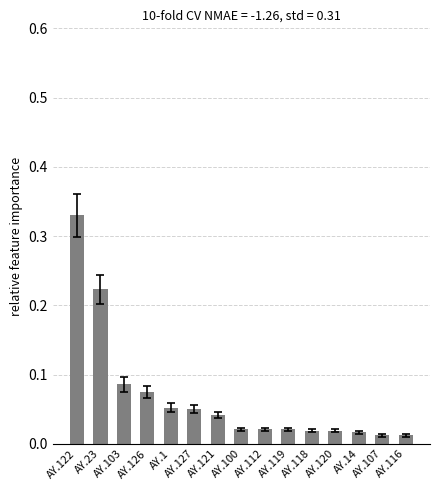

Which label corresponds to the largest value in the chart?

AY.122